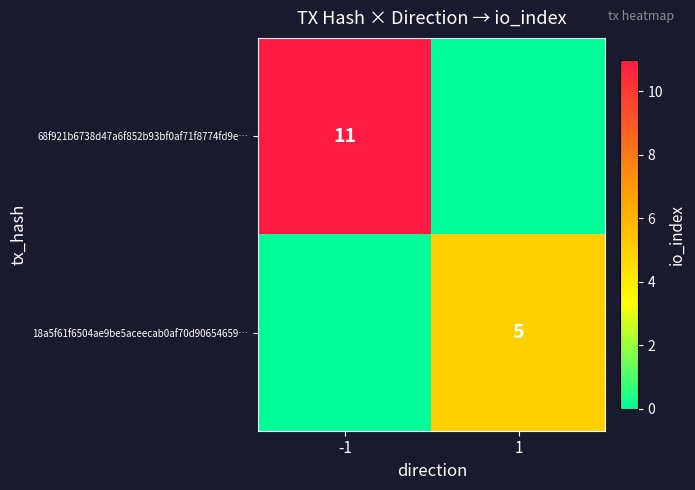

Is it true that 68f921b6738d47a6f852b93bf0af71f8774fd9e… equals 11 at -1?

True